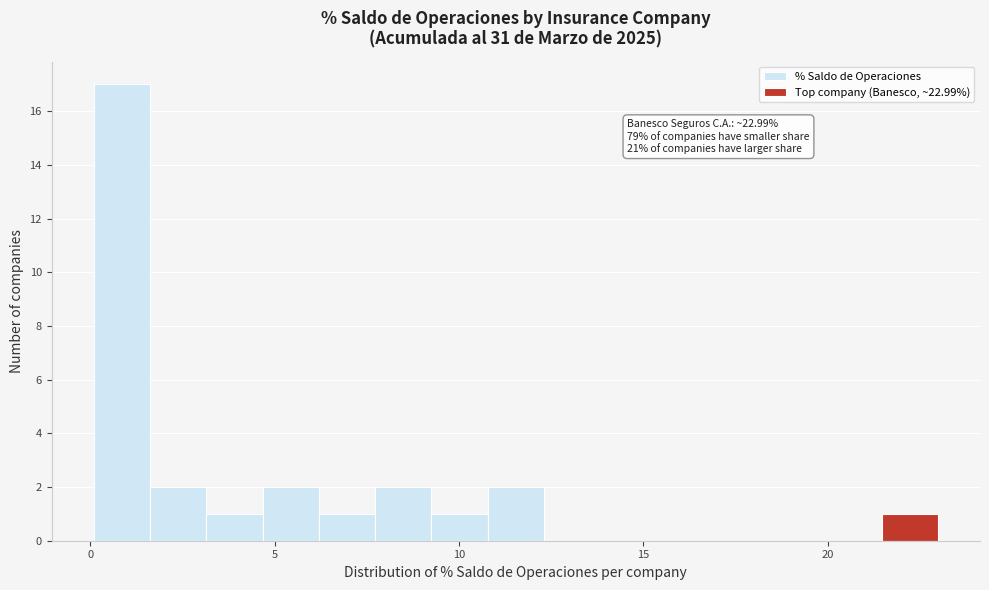

Read against the x-axis, roughly where is the centre of the tallest bar?

1.0